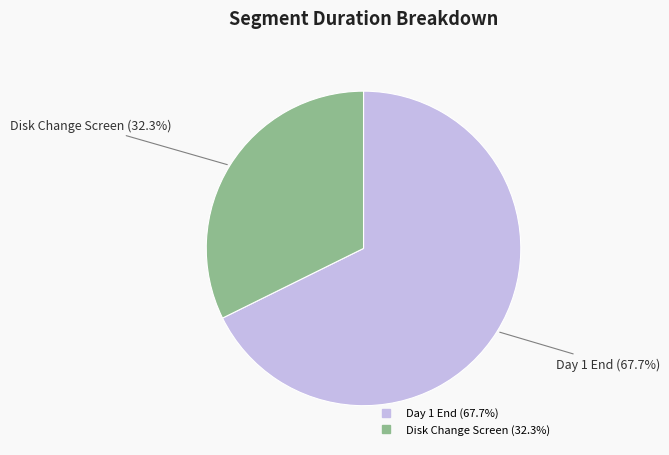

Does Day 1 End account for over 50% of the chart?

Yes